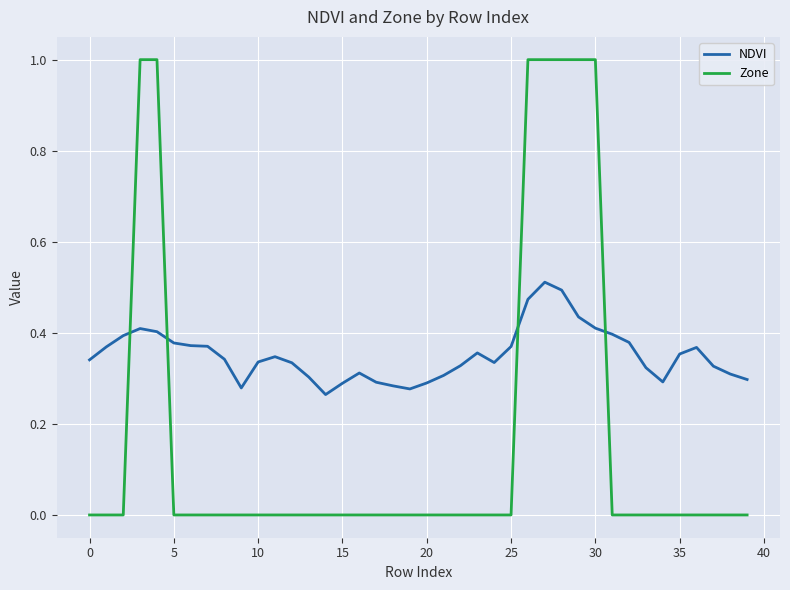

Which series has the largest range (max minus min)?

Zone